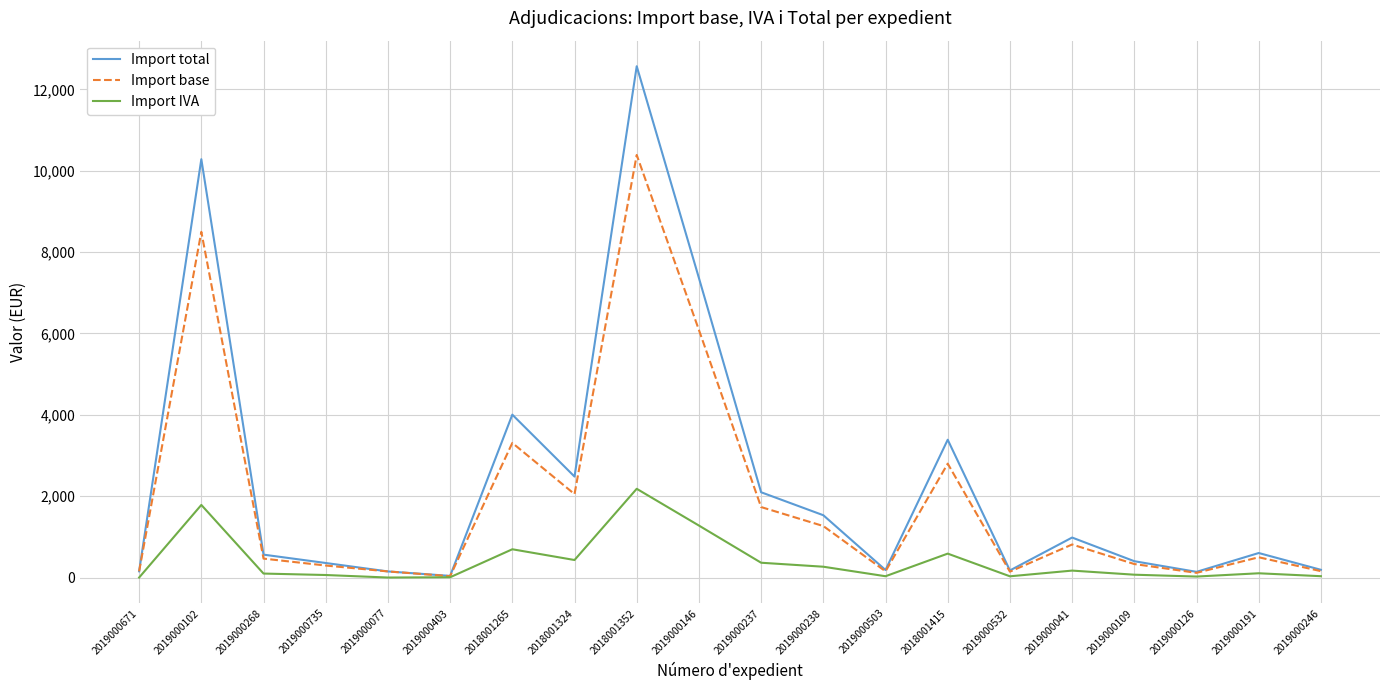

Rank the series by their maximum value, from lowest to highest.

Import IVA, Import base, Import total